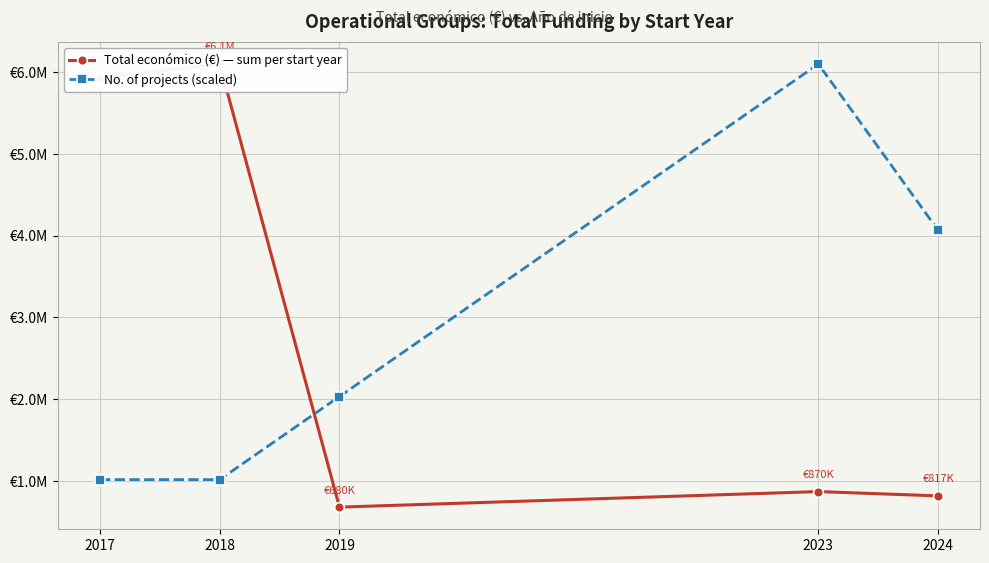

What is the difference between the maximum and minimum values in the No. of projects (scaled) series?

5080975.8